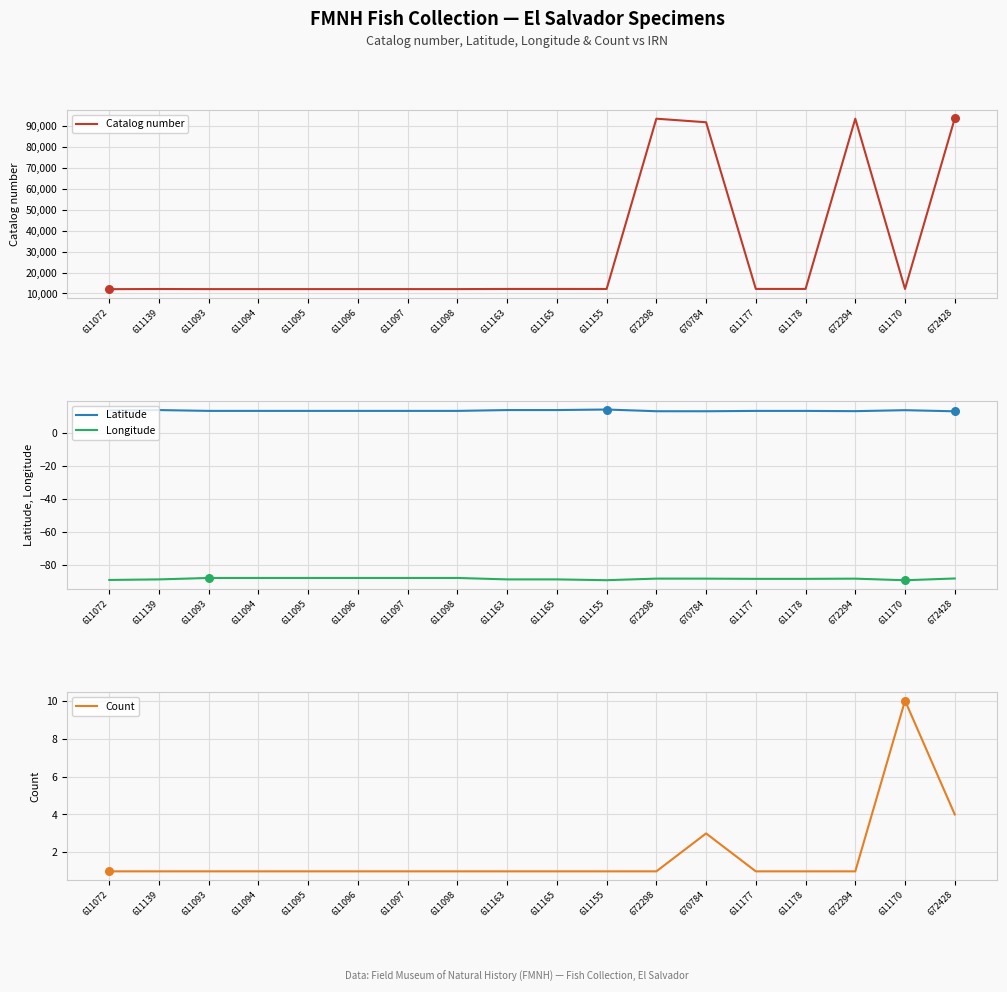

At which category is the sum across all series the highest?

672428